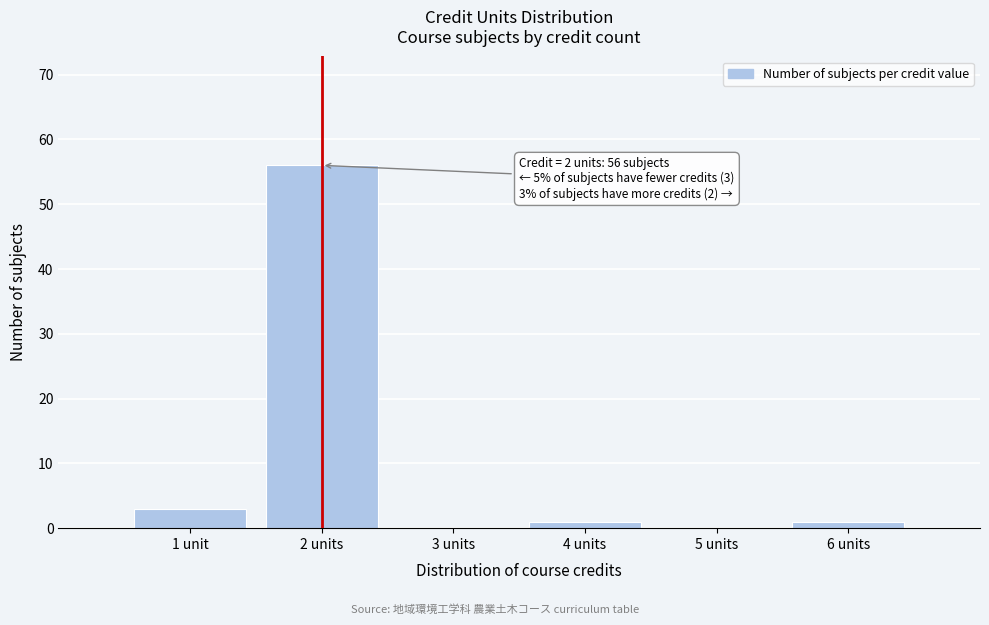

Reading left to right, what are all the values shown in this chart?

1 unit=3	2 units=56	3 units=0	4 units=1	5 units=0	6 units=1